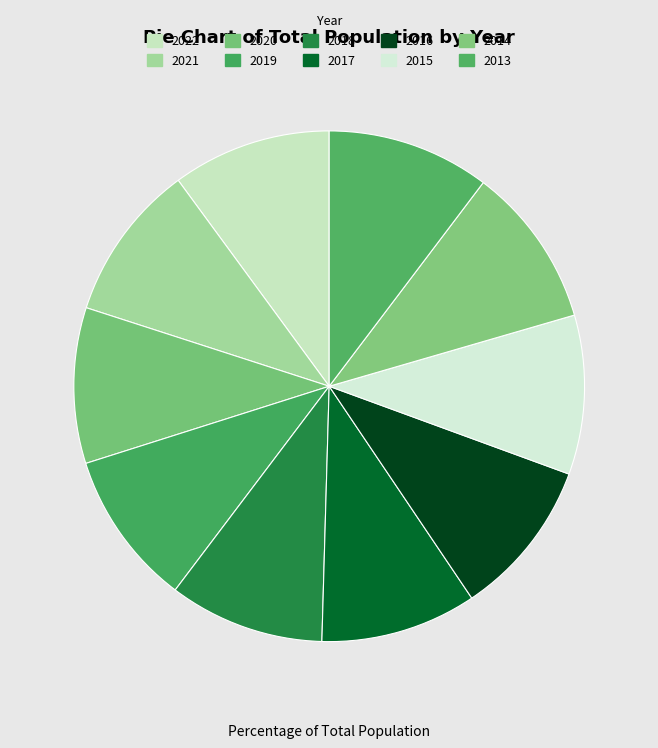

Rank the categories by value from highest to lowest.

2013, 2014, 2015, 2022, 2016, 2021, 2017, 2020, 2018, 2019